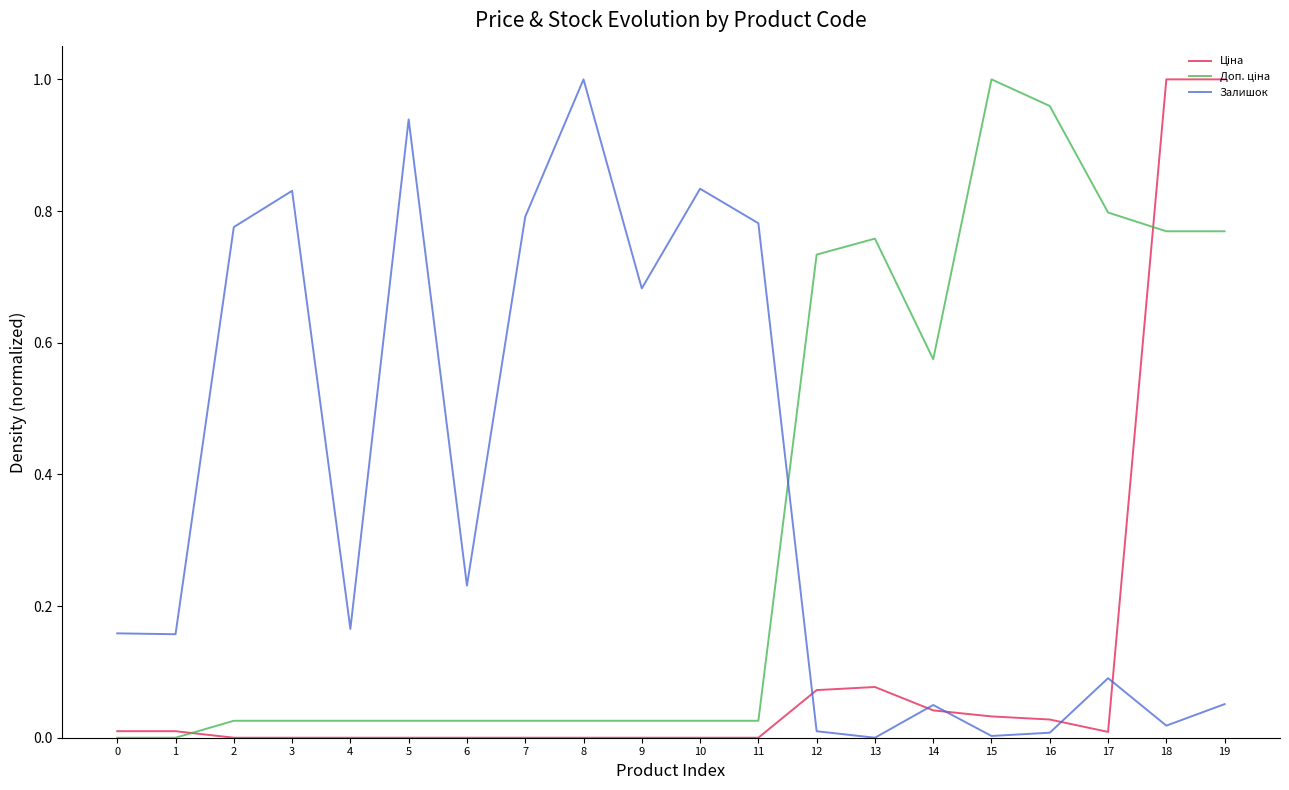

Is it true that Залишок equals 0.7 at 8?

False